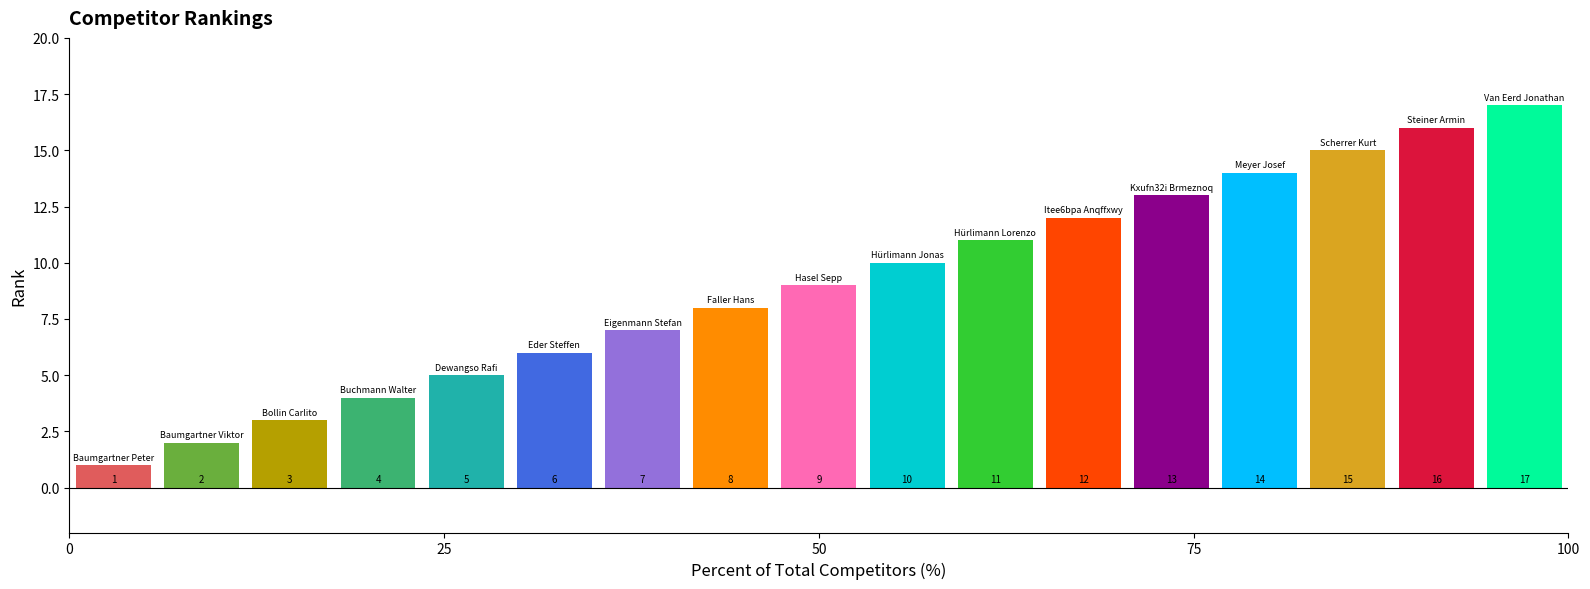

List the labels in order of value, largest first.

Van Eerd Jonathan, Steiner Armin, Scherrer Kurt, Meyer Josef, Kxufn32i Brmeznoq, Itee6bpa Anqffxwy, Hürlimann Lorenzo, Hürlimann Jonas, Hasel Sepp, Faller Hans, Eigenmann Stefan, Eder Steffen, Dewangso Rafi, Buchmann Walter, Bollin Carlito, Baumgartner Viktor, Baumgartner Peter